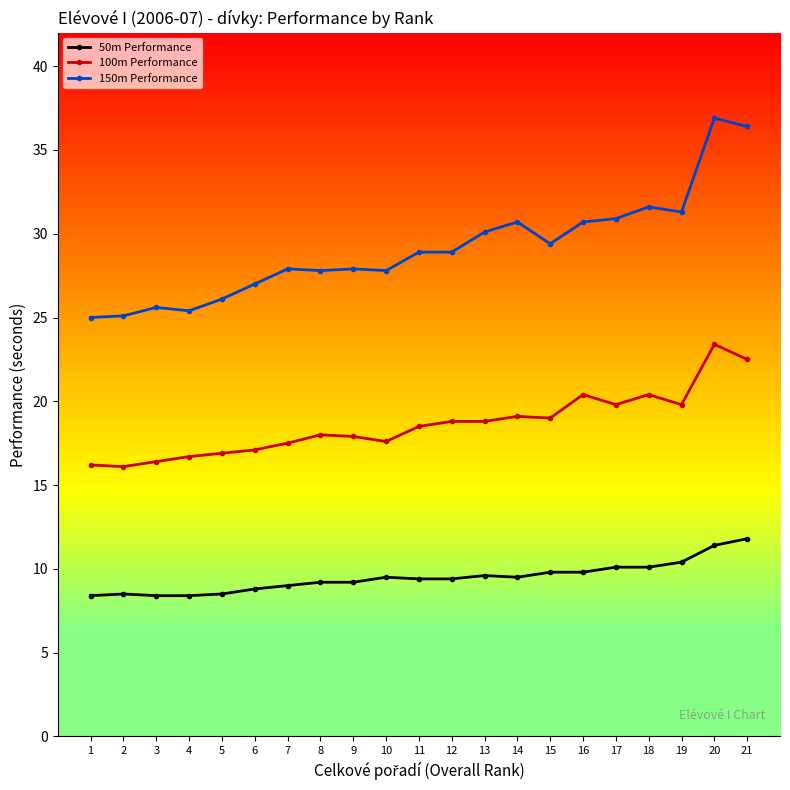

True or false: 150m Performance and 100m Performance cross at least once.

False